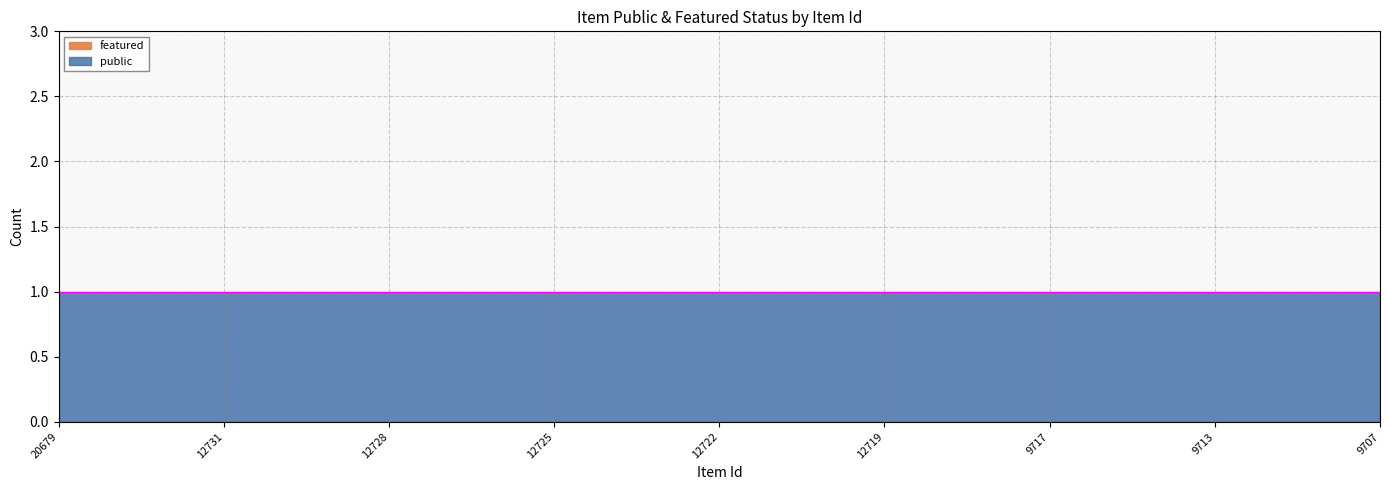

True or false: public and featured cross at least once.

False